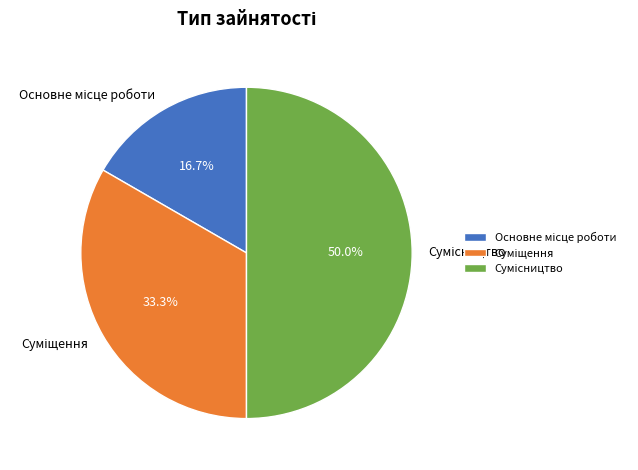

How many slices are in this pie chart?

3